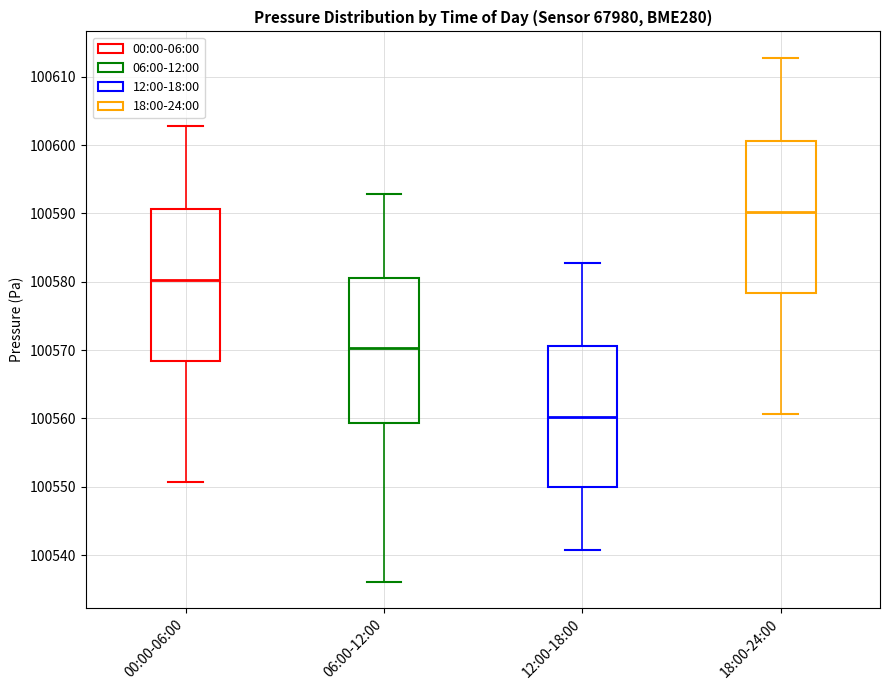

Which box's median line is the lowest?

12:00-18:00